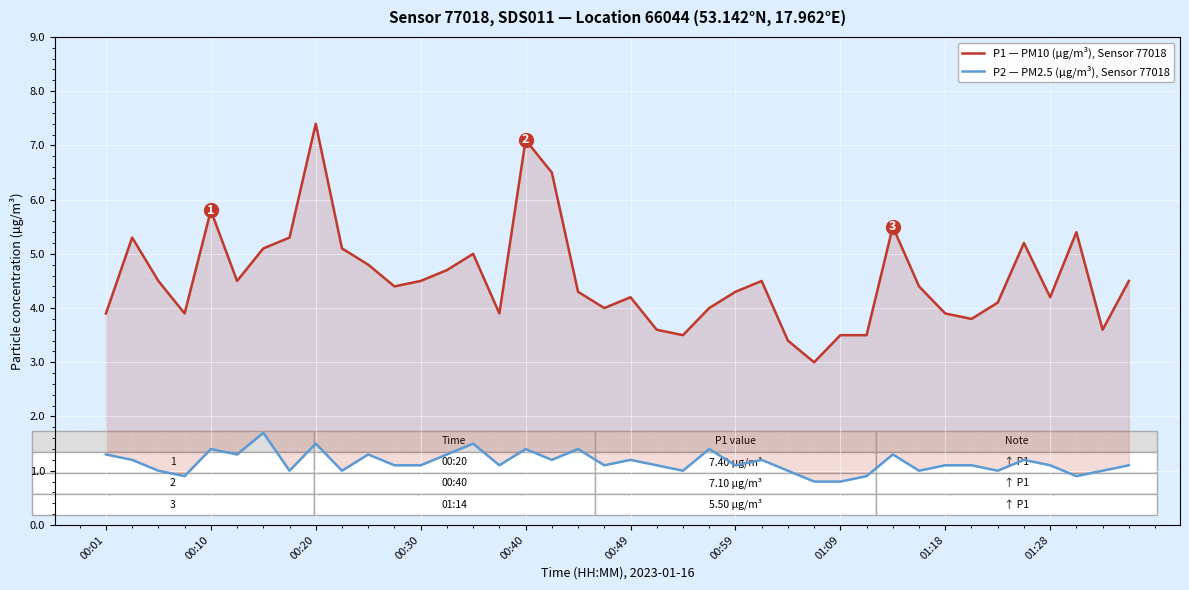

True or false: P2 — PM2.5 (µg/m³), Sensor 77018 has more than 1 points higher than both neighbors.

True